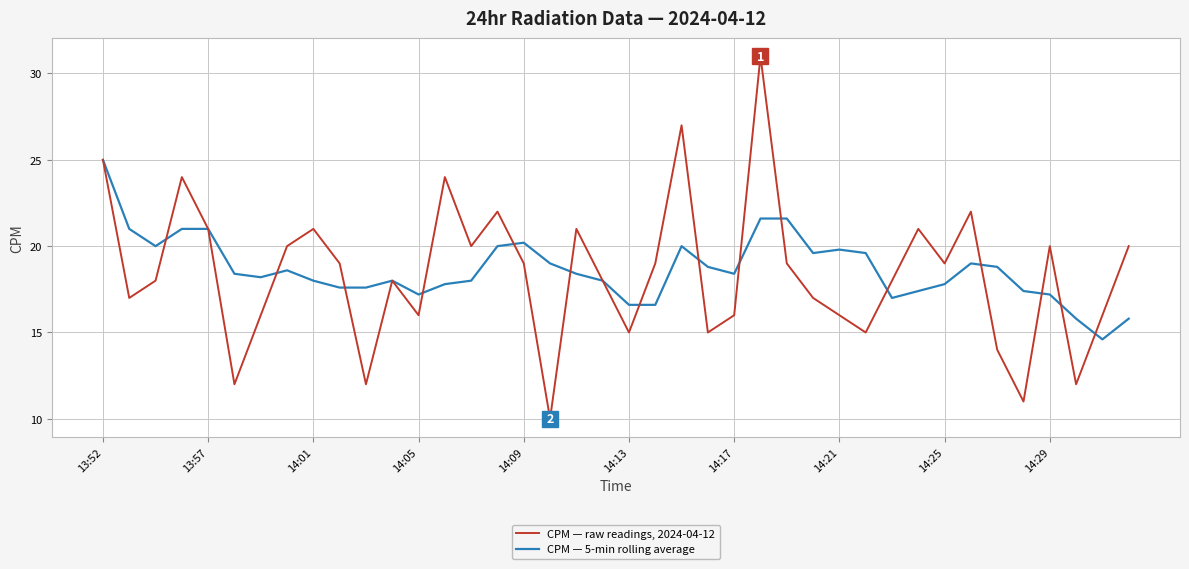

What is the sum of all CPM — 5-min rolling average values?

746.4